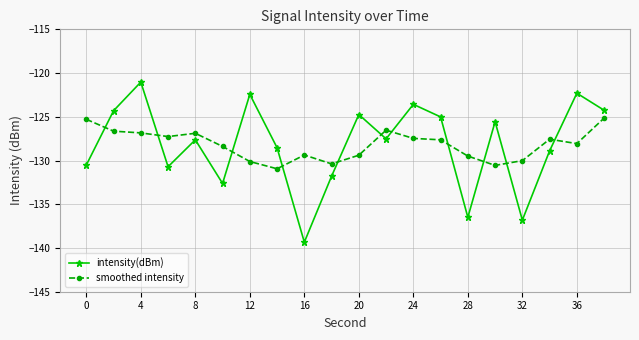

How many times do intensity(dBm) and smoothed intensity cross each other?

11